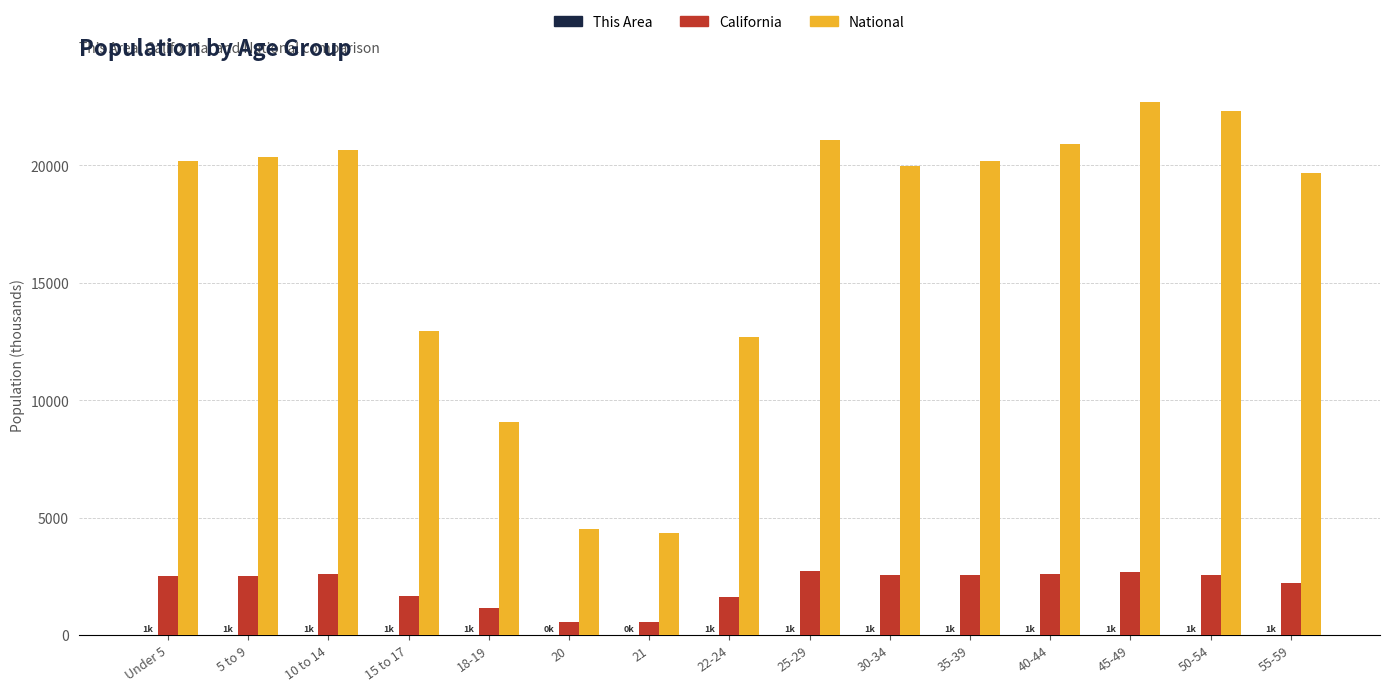

How many groups of bars are there?

15